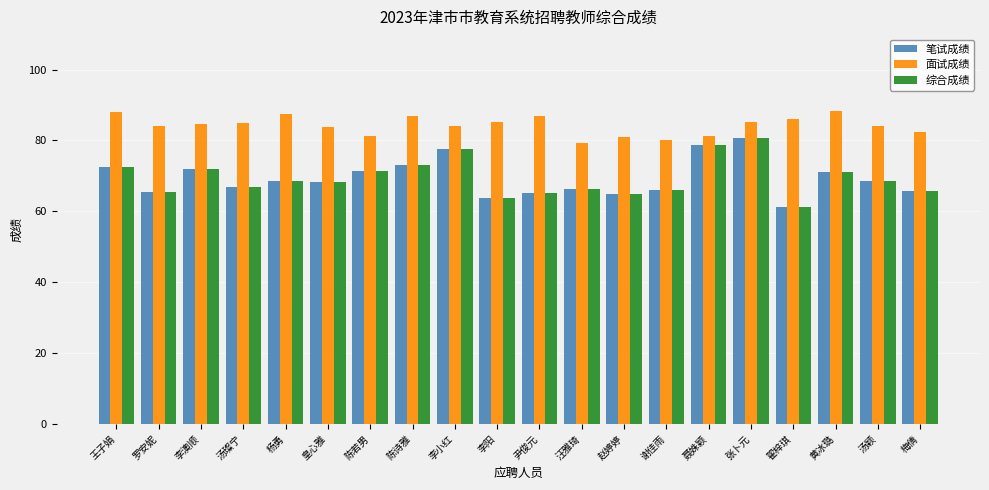

What is the average value of the 综合成绩 series?

69.4